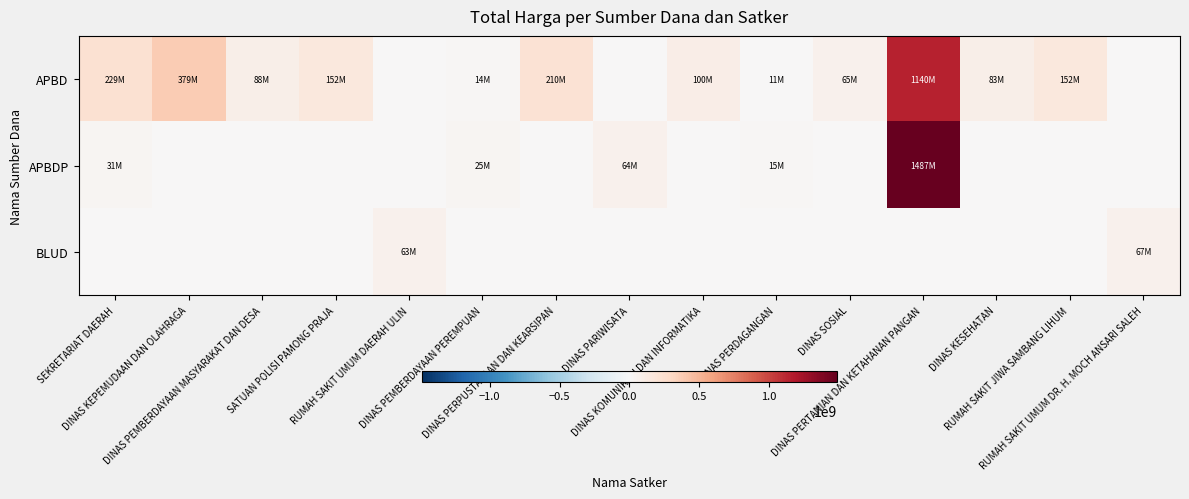

At which category does the chart reach its minimum across all series?

RUMAH SAKIT UMUM DAERAH ULIN